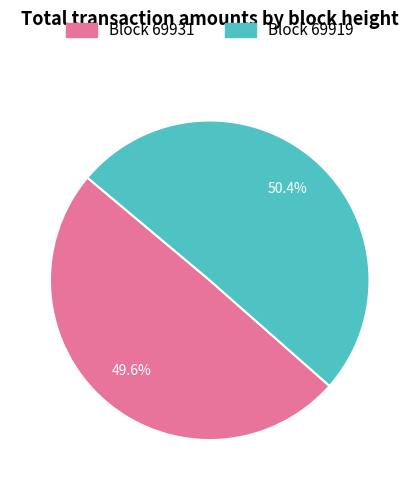

Combined, do Block 69919 and Block 69931 account for over 50%?

Yes